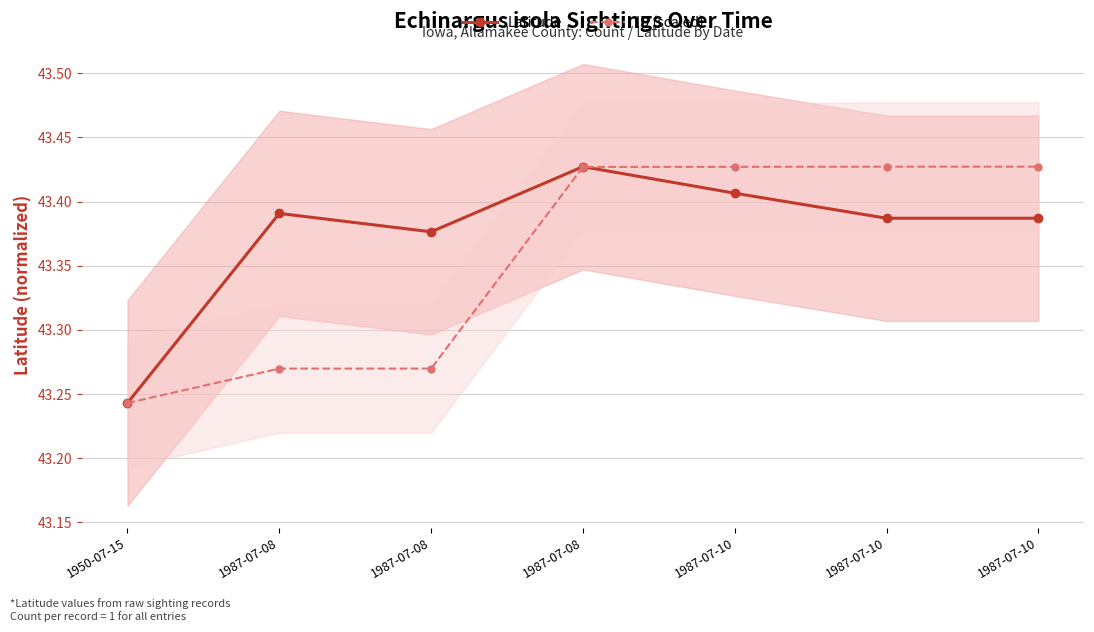

Is this an area chart (filled region under the line)?

No